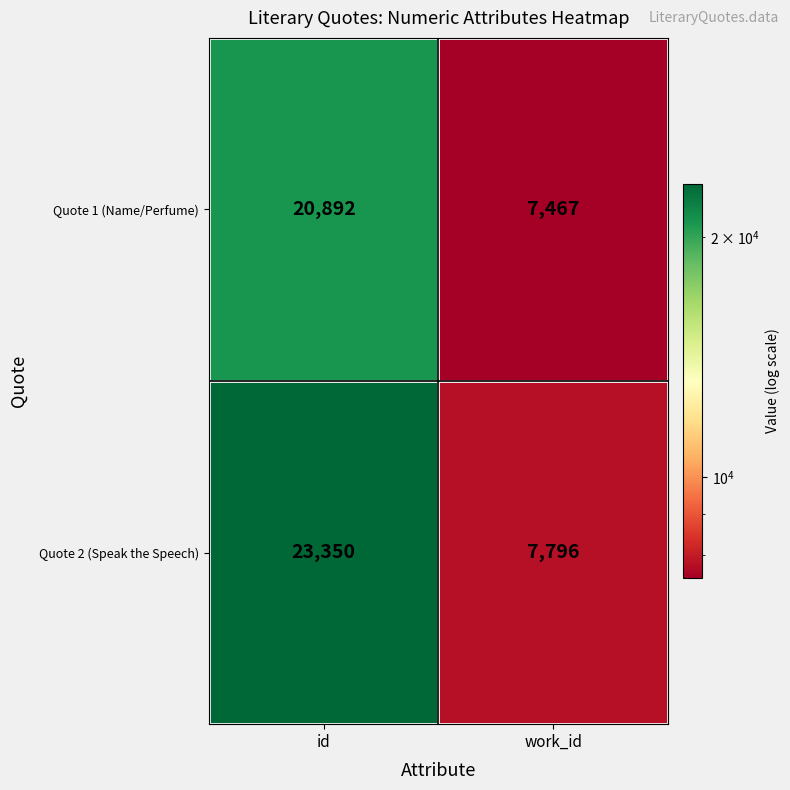

Where is Quote 1 (Name/Perfume) nearest to the value 14179?

work_id